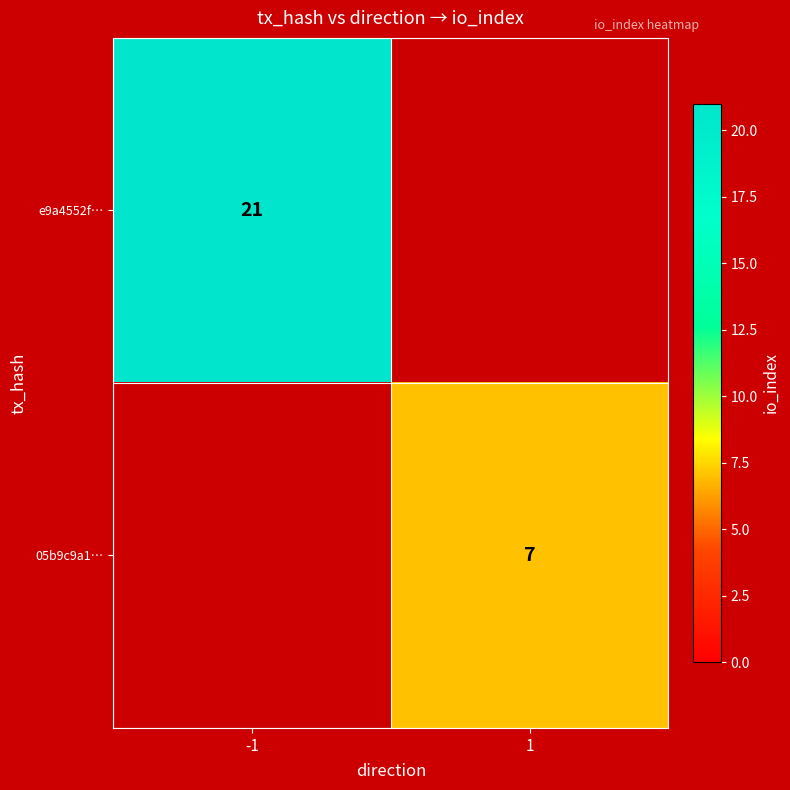

Is it true that e9a4552f… equals 10 at -1?

False